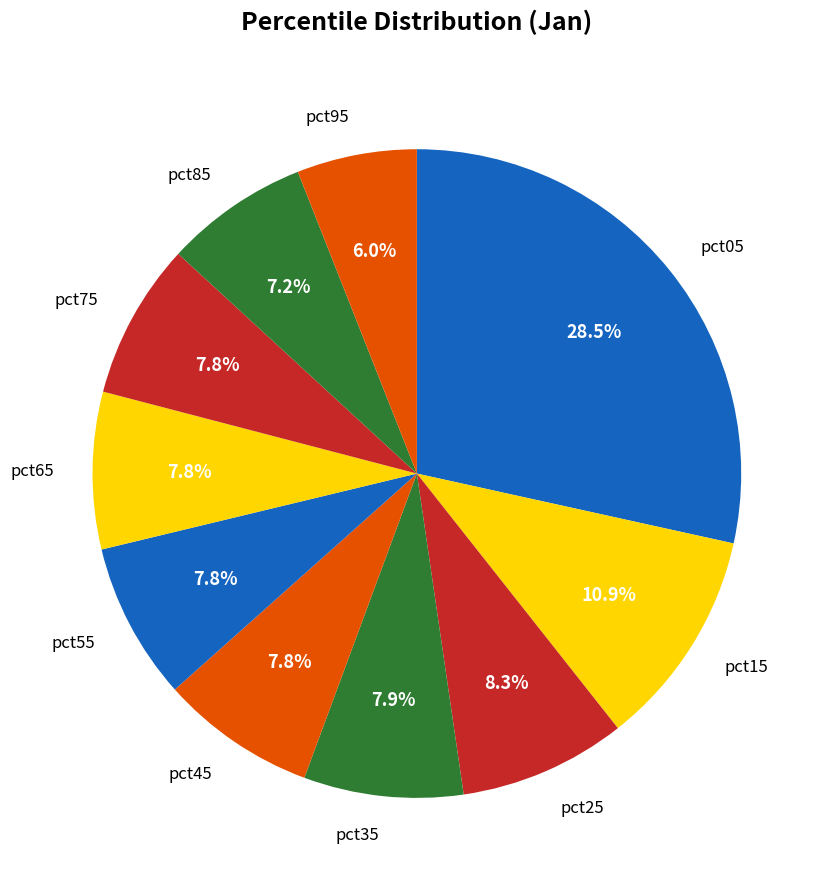

To the nearest percent, what percentage of the pie is pct15?

11%